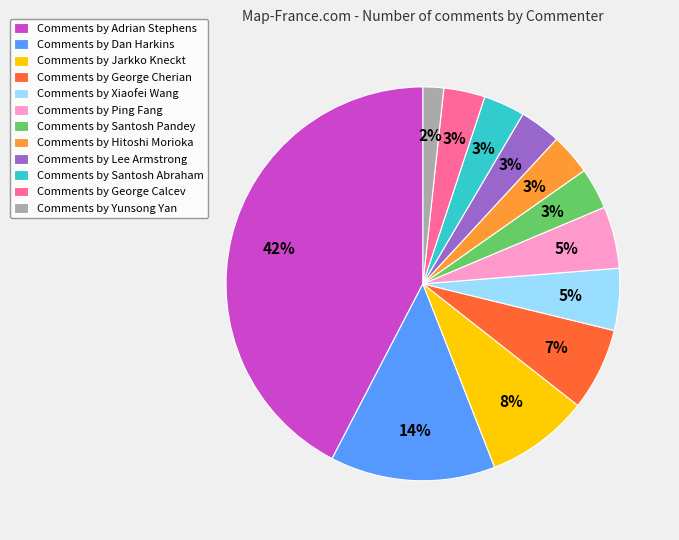

Is there any slice that represents more than half of the pie?

No